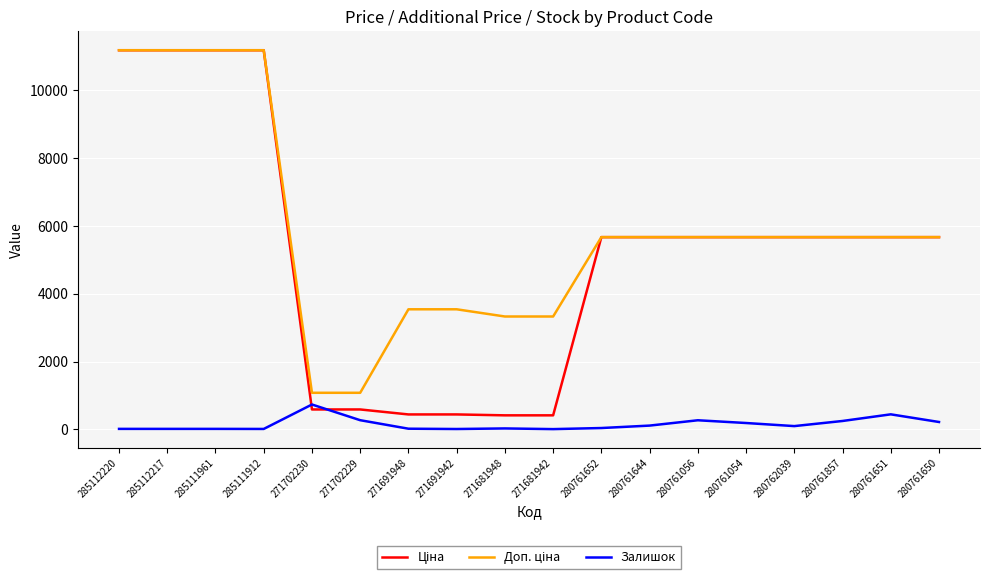

What is the maximum value shown in the chart?

11188.2